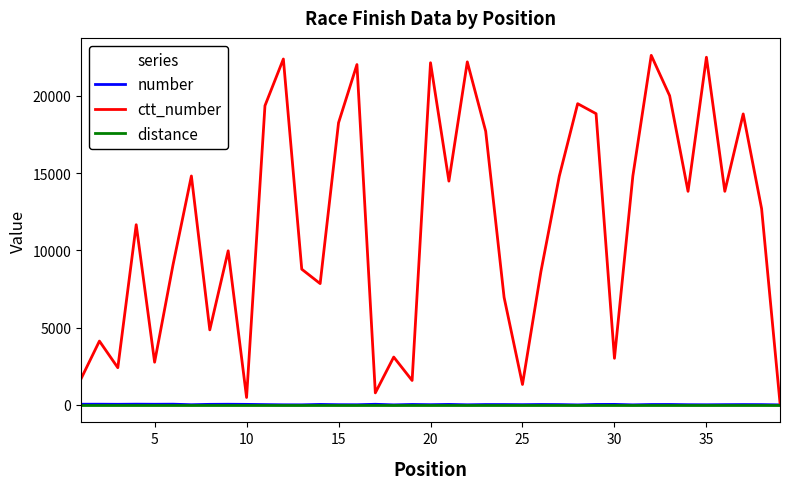

Which series has the widest spread of values?

ctt_number